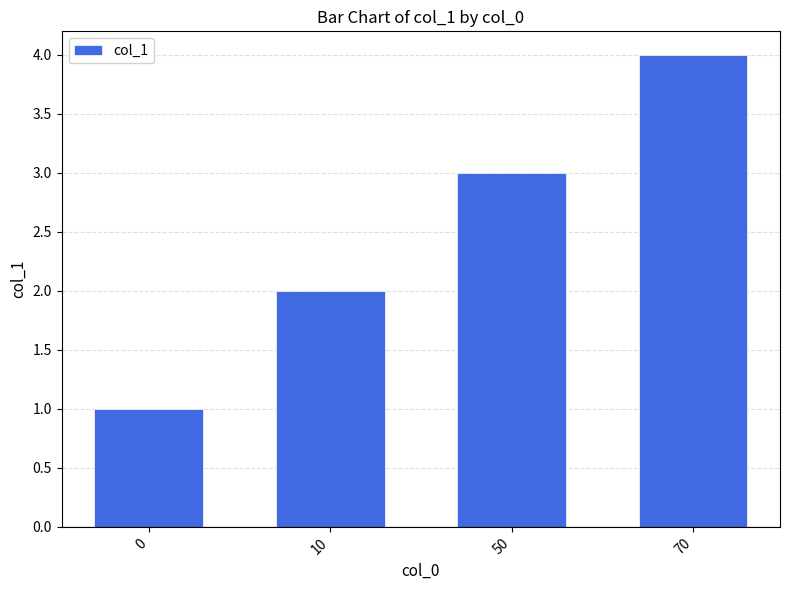

What is the sum of the values at 10 and 50?

5